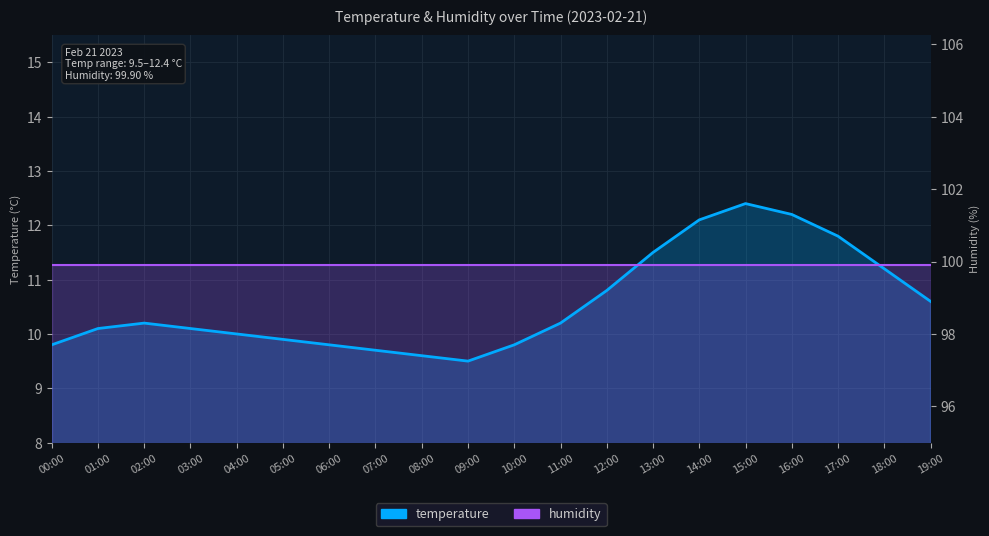

Which series changed the most between 06:00 and 12:00?

temperature